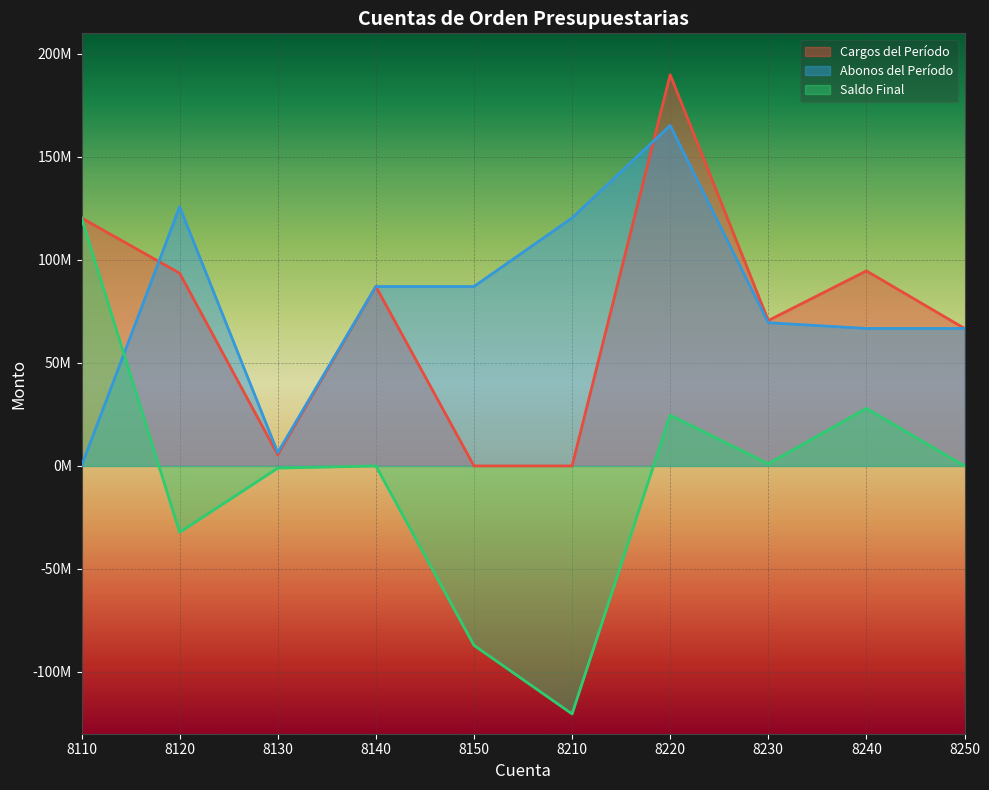

Count the number of data series in this chart.

3